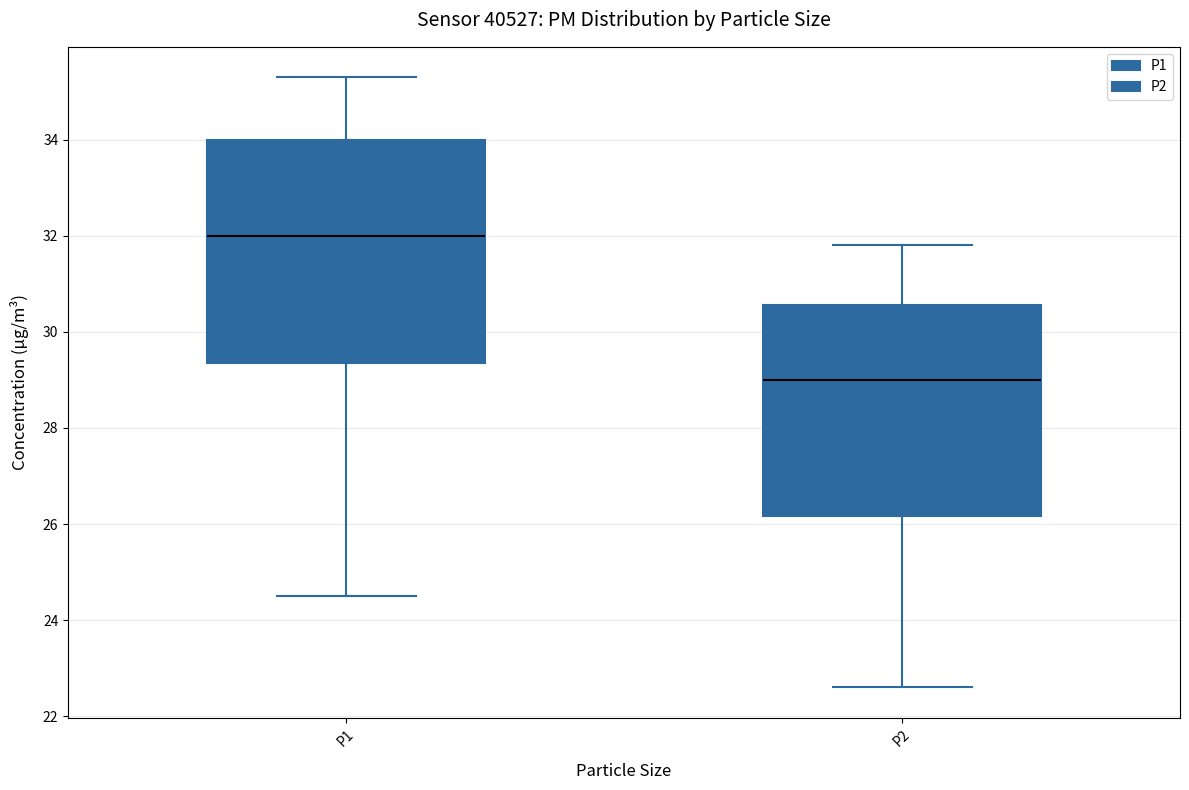

Reading left to right, read every box against the y-axis: the position of its median line, the range the box covers, and the ends of its whiskers. The values are not printed on the chart, so give them approximately, as read against the axis.

P1: median 32.0, box 29.4 to 34.0, whiskers 24.6 to 35.4
P2: median 29.0, box 26.2 to 30.6, whiskers 22.6 to 31.8